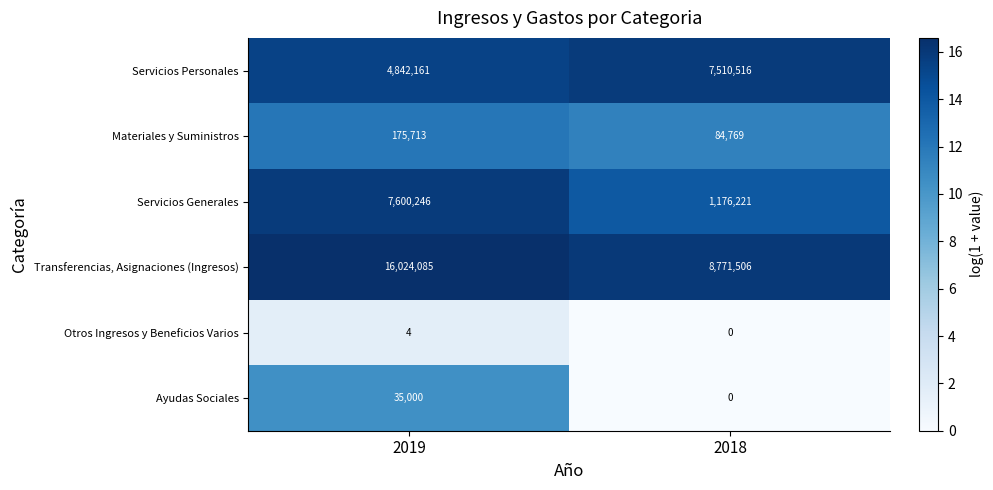

Which label corresponds to the largest value in the chart?

2019